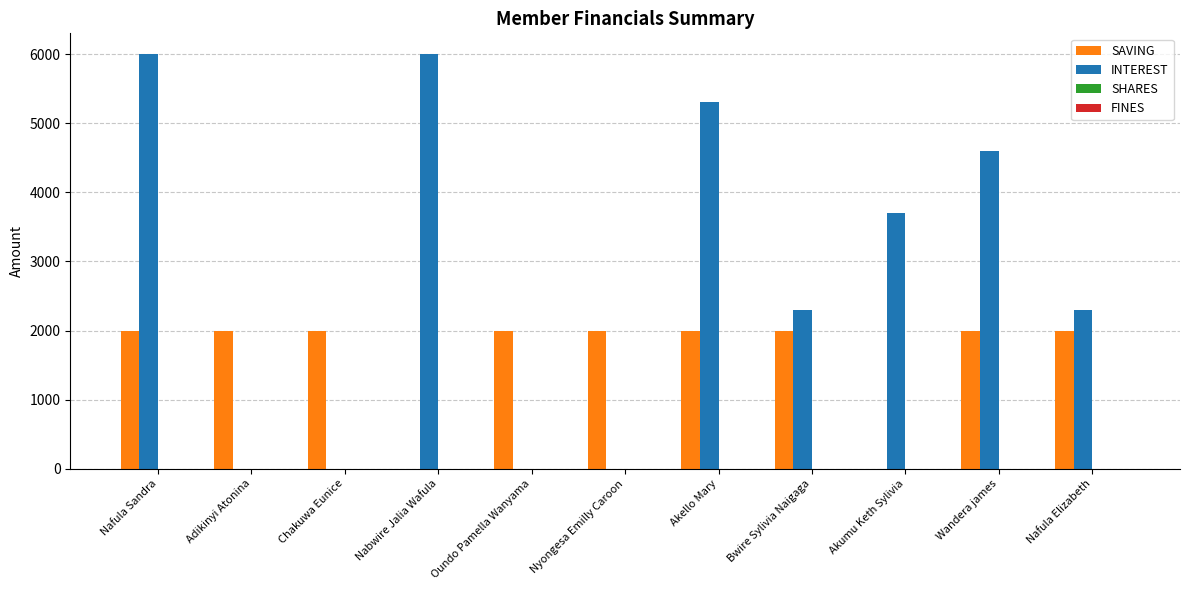

Which series changed the most between Nafula Sandra and Nyongesa Emilly Caroon?

INTEREST